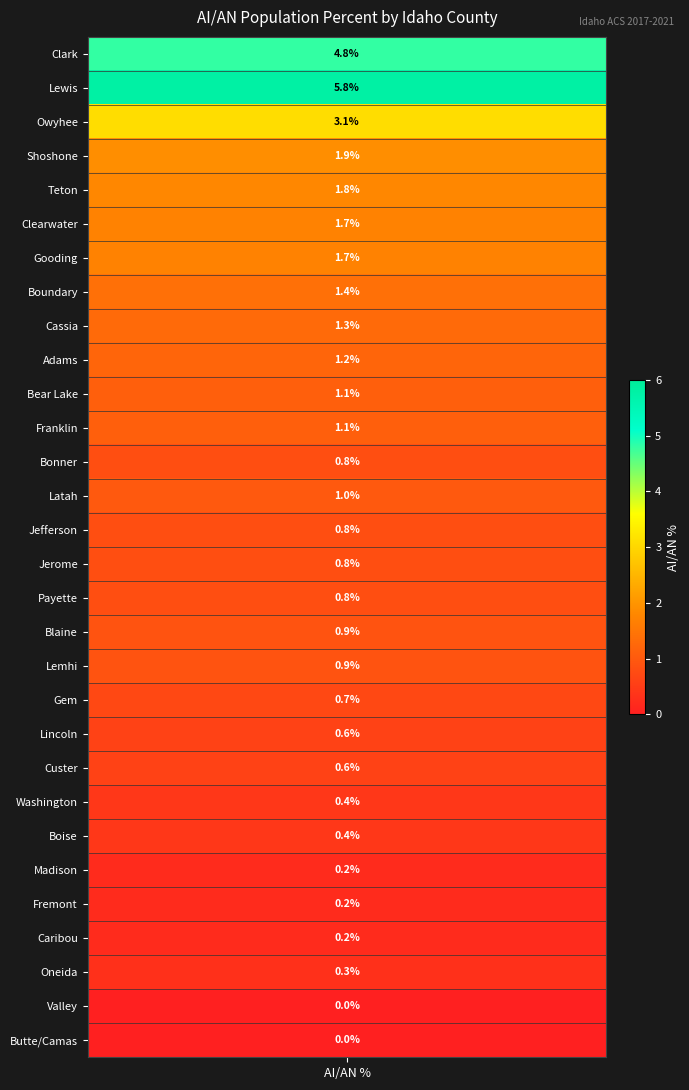

The value at 9 is 1.2. True or false?

True